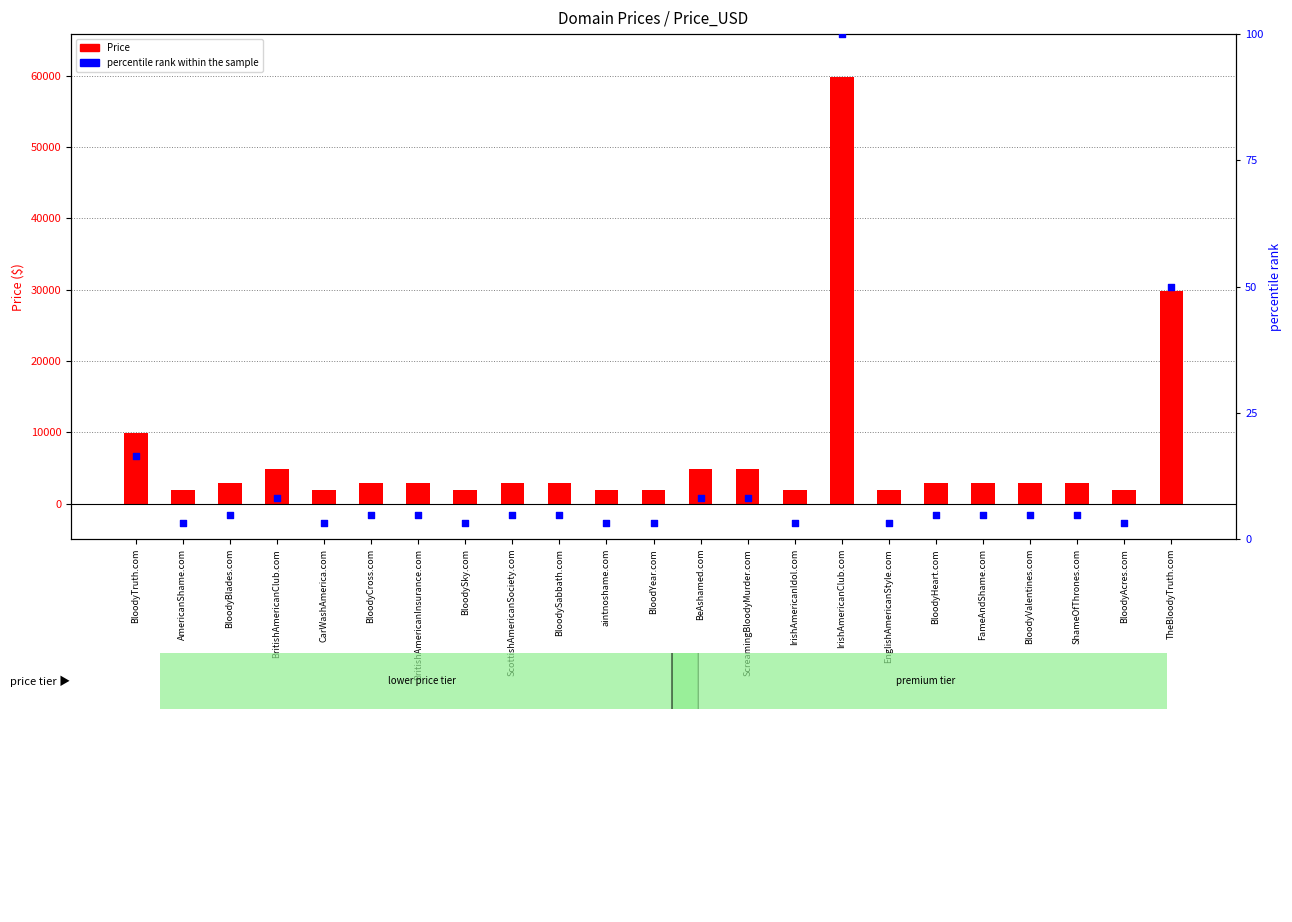

What are all the series names shown in the legend?

Price, percentile rank within the sample